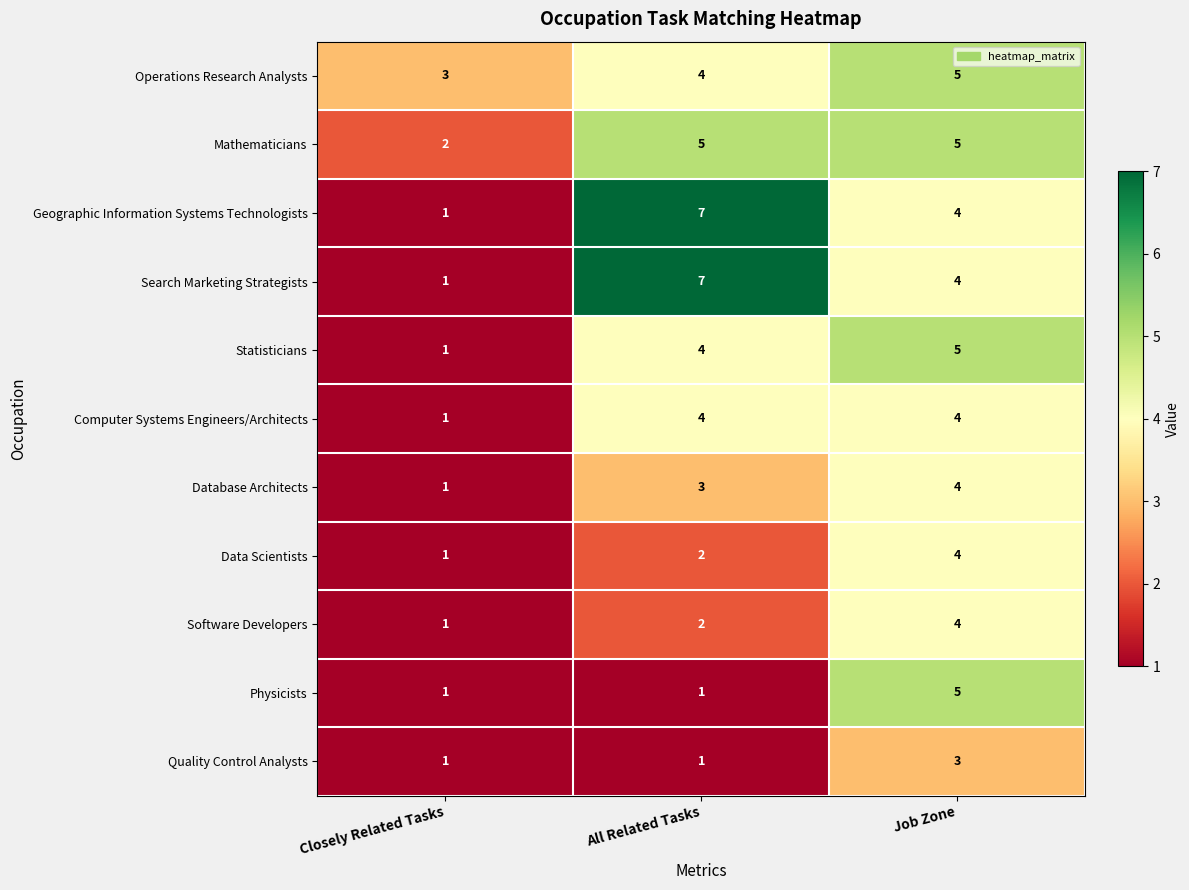

What is the difference between the maximum and minimum values in the Data Scientists series?

3